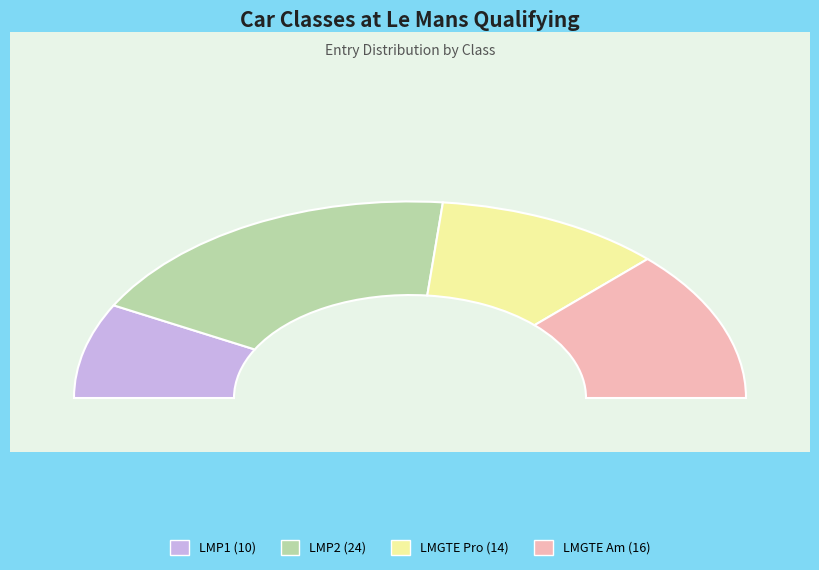

The LMP2 slice represents 23% of the pie. True or false?

False